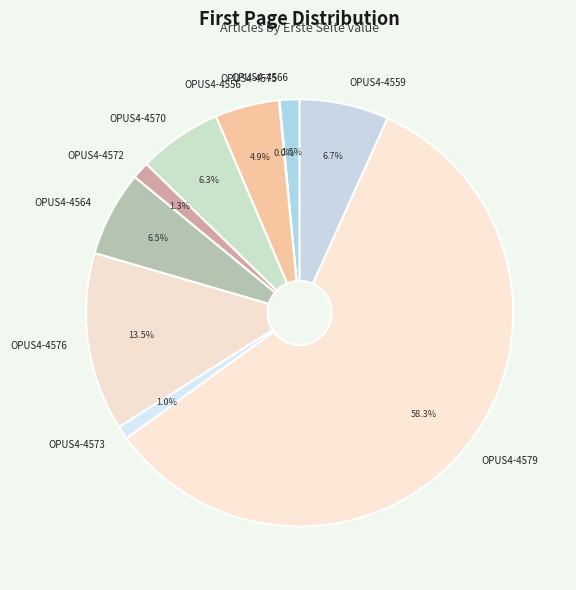

Which category has the biggest portion of the pie?

OPUS4-4579